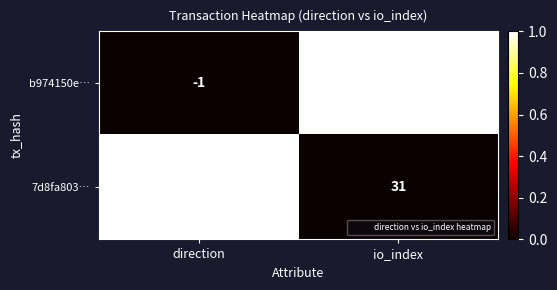

Reading right to left, transcribe all the data shown in this chart.

b974150e…: 524	-1
7d8fa803…: 31	1